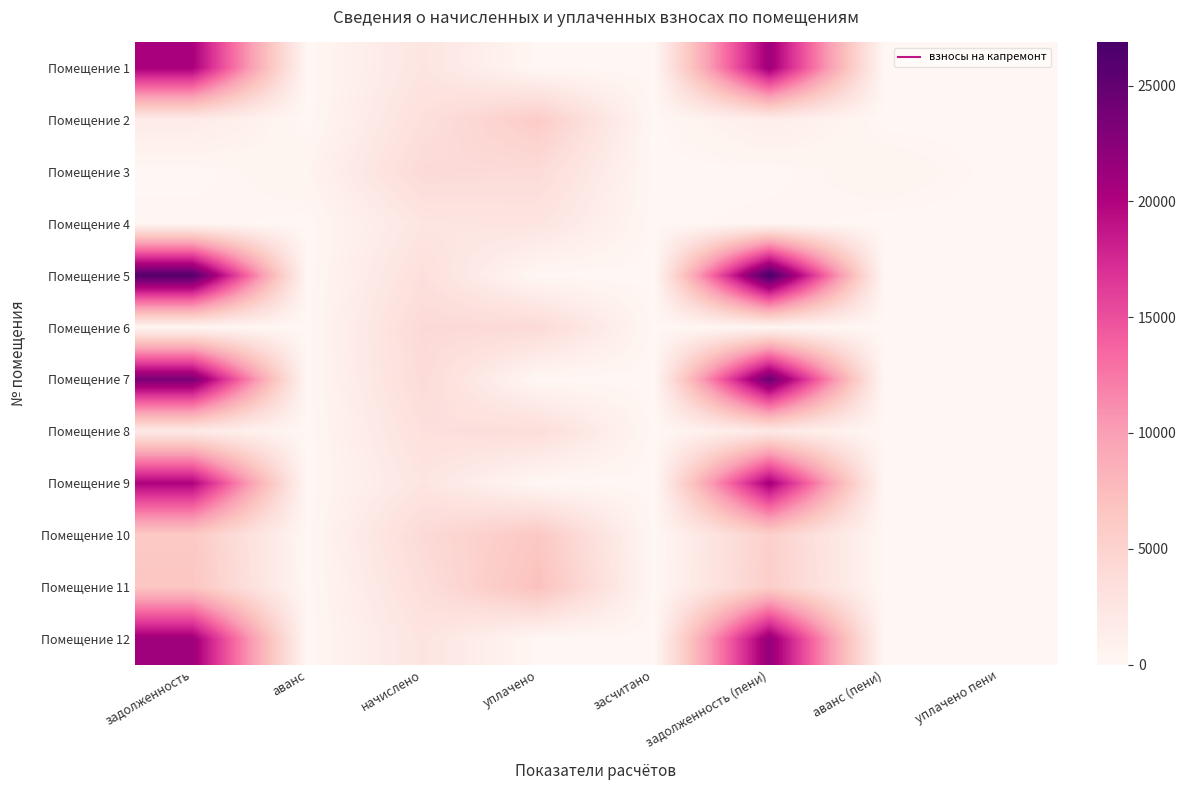

How many data points does each series have?

8